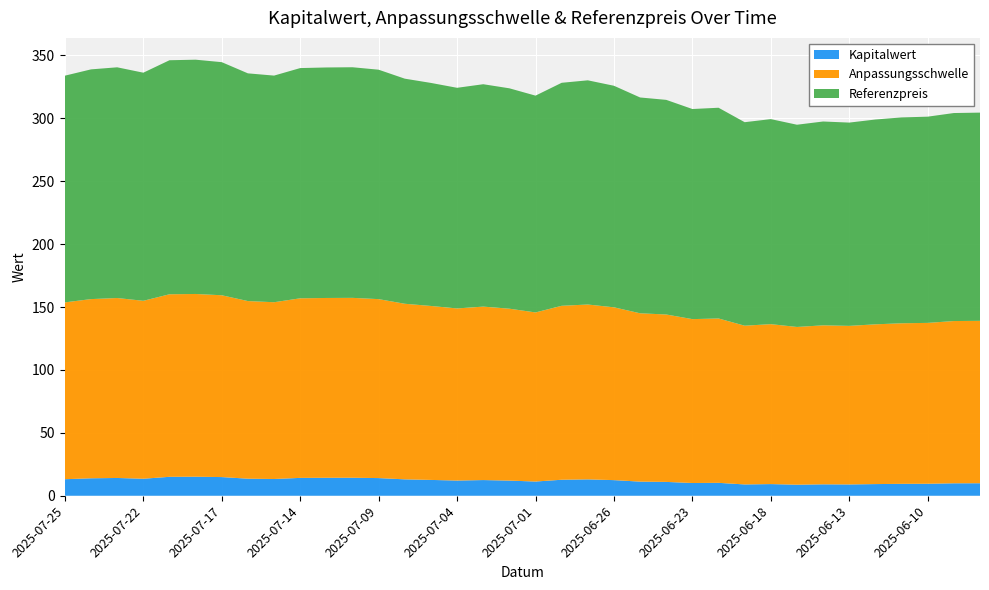

Reading left to right, what are all the values shown in this chart?

Kapitalwert: 13.1	13.9	14.1	13.5	15.1	15.1	14.8	13.6	13.3	14.2	14.3	14.3	14.0	13.0	12.6	12.1	12.5	12.0	11.3	12.7	13.0	12.4	11.2	11.0	10.1	10.3	9.0	9.3	8.8	9.1	9.0	9.3	9.5	9.5	9.9	9.9
Anpassungsschwelle: 140.6	142.4	143.0	141.4	145.1	145.3	144.5	141.2	140.5	142.7	142.9	143.0	142.2	139.6	138.3	136.8	137.9	136.6	134.4	138.3	139.0	137.4	133.8	133.1	130.3	130.7	126.2	127.1	125.4	126.4	126.0	127.0	127.6	127.9	129.0	129.1
Referenzpreis: 180.2	182.6	183.4	181.3	186.0	186.2	185.3	181.0	180.1	183.0	183.2	183.3	182.4	178.9	177.3	175.4	176.8	175.2	172.3	177.3	178.2	176.1	171.5	170.6	167.0	167.5	161.8	163.0	160.7	162.0	161.6	162.8	163.6	163.9	165.3	165.5